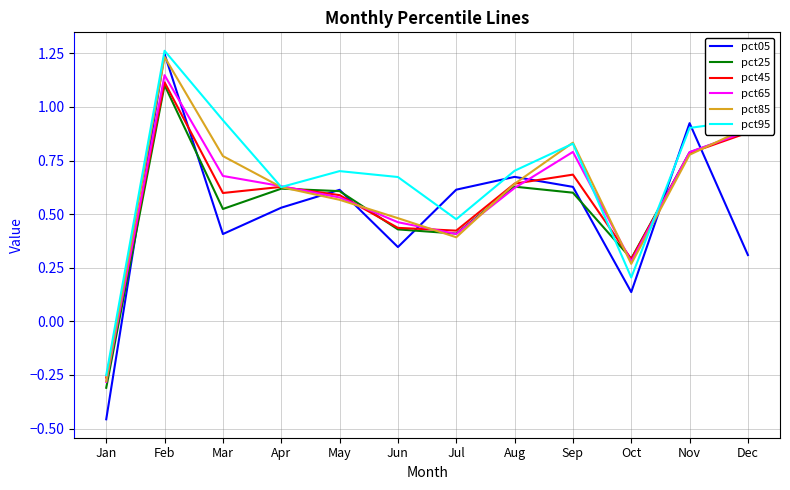

Between which two adjacent categories do pct95 and pct05 first intersect?

Jun and Jul